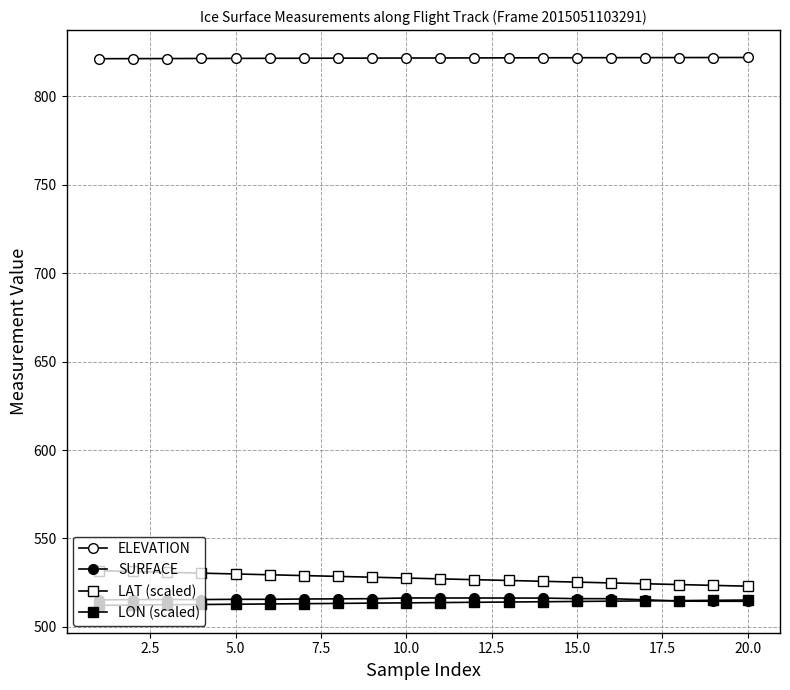

Is this an area chart (filled region under the line)?

No